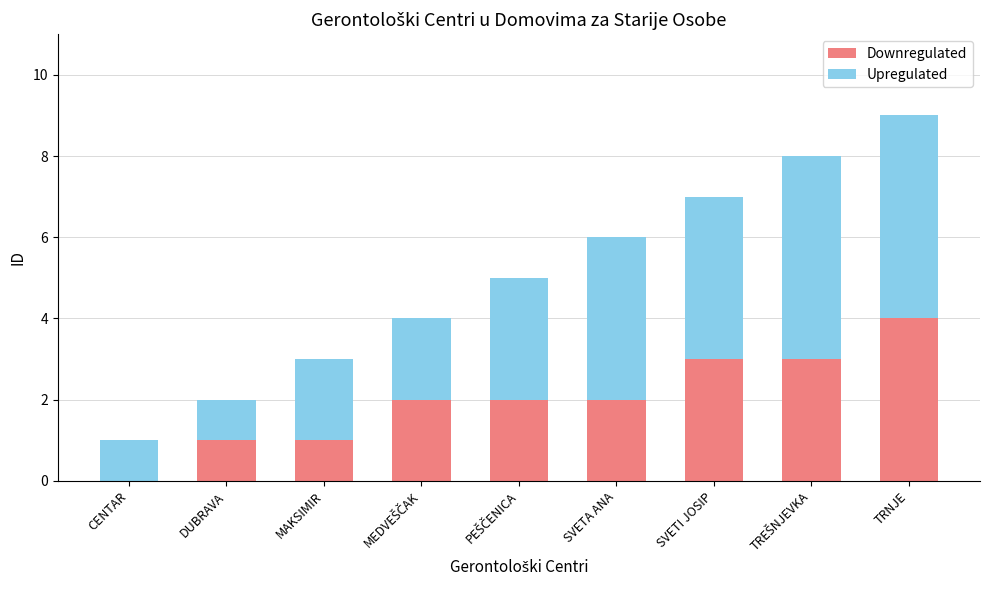

What is the sum of all Downregulated values?

18